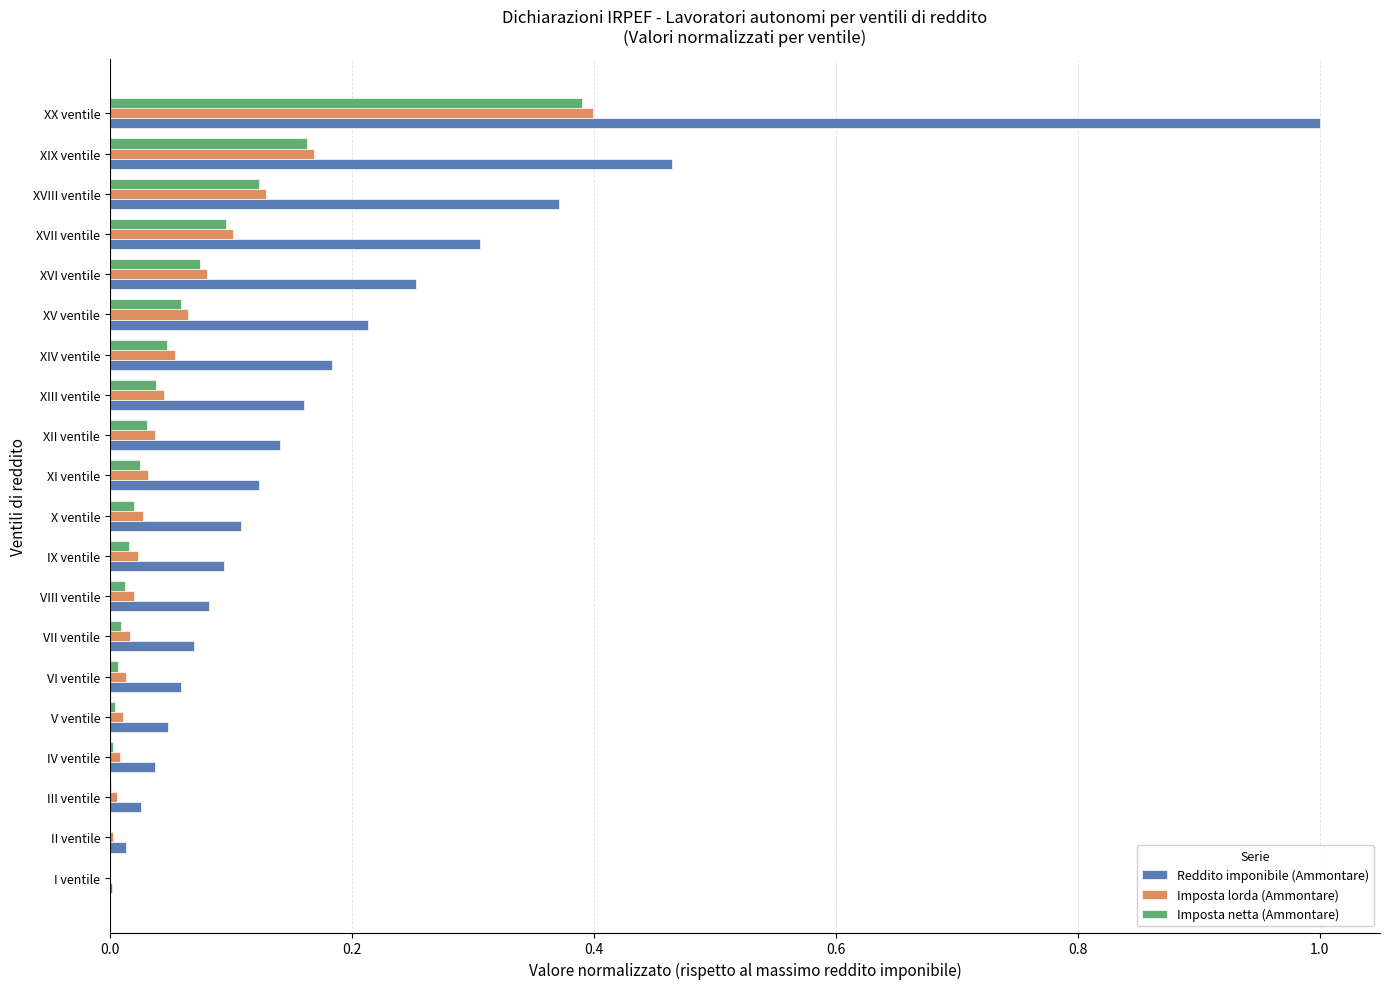

What is the sum of all Imposta lorda (Ammontare) values?

1.2